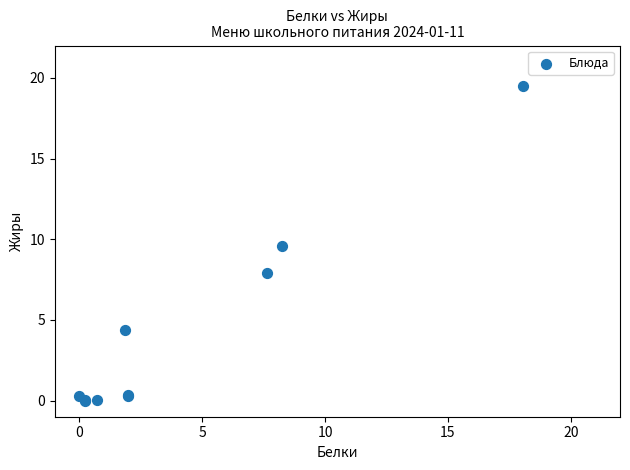

What Y value in the scatter plot is closest to 9?

9.6